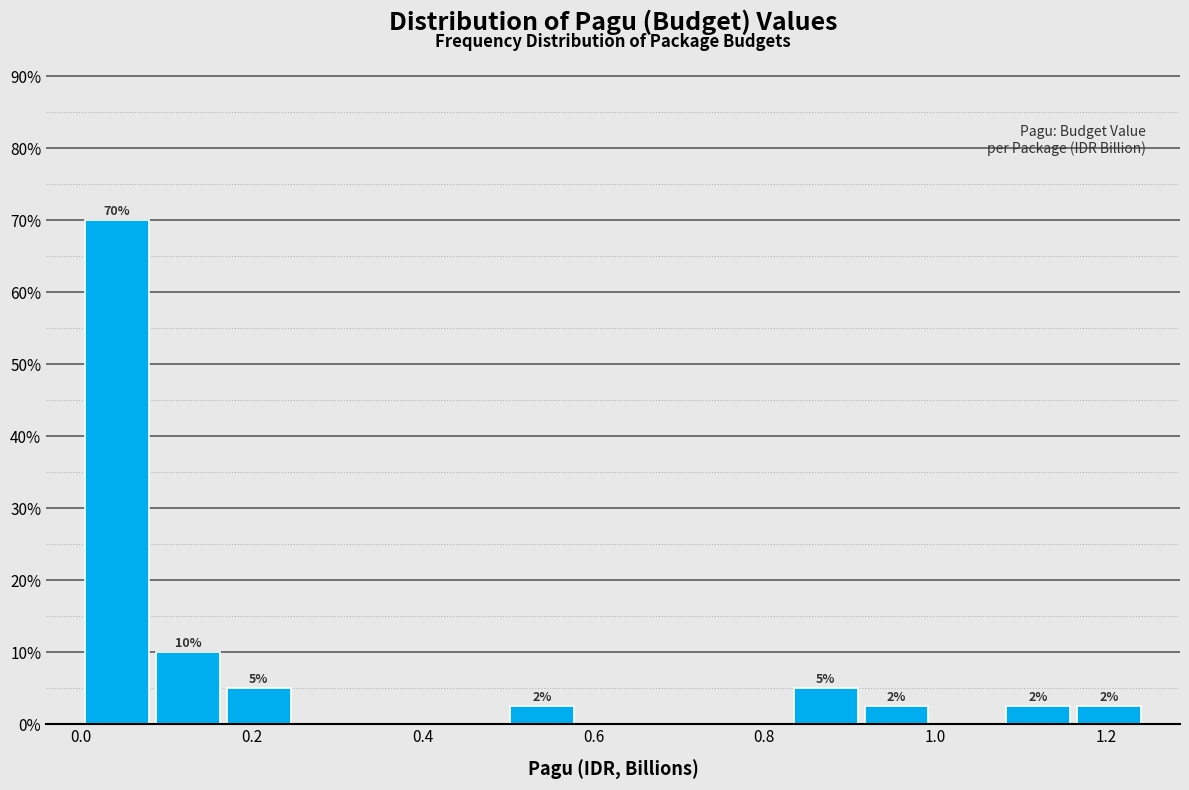

Over which range of the x-axis is the bar tallest?

0.00 to 0.08